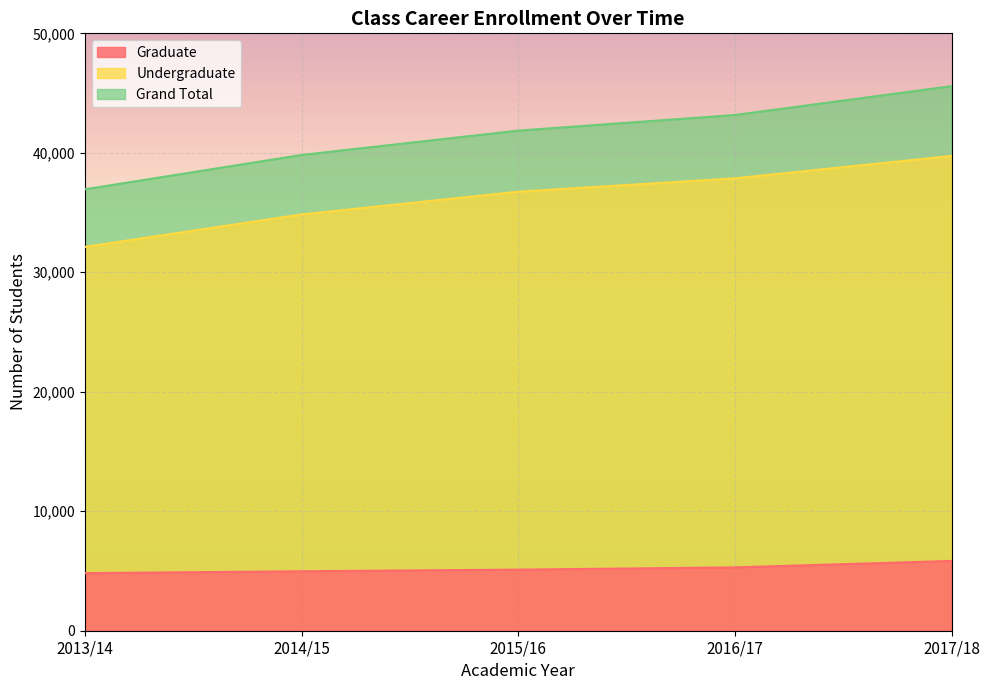

Reading left to right, extract all data points from this chart.

Graduate: 4819	4977	5113	5302	5841
Undergraduate: 32127	34842	36745	37863	39738
Grand Total: 36946	39819	41858	43165	45579